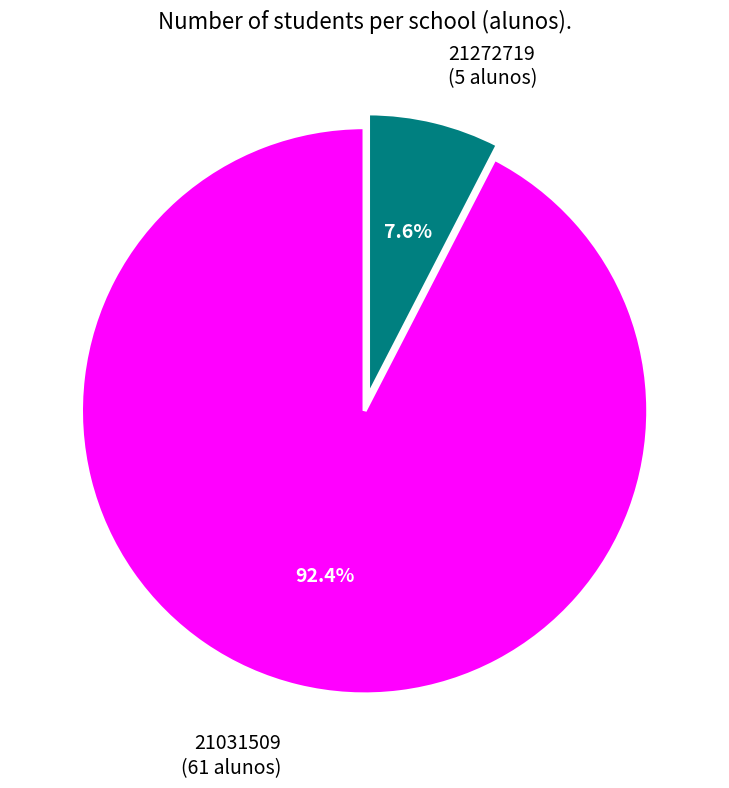

Does any single category account for the majority?

Yes